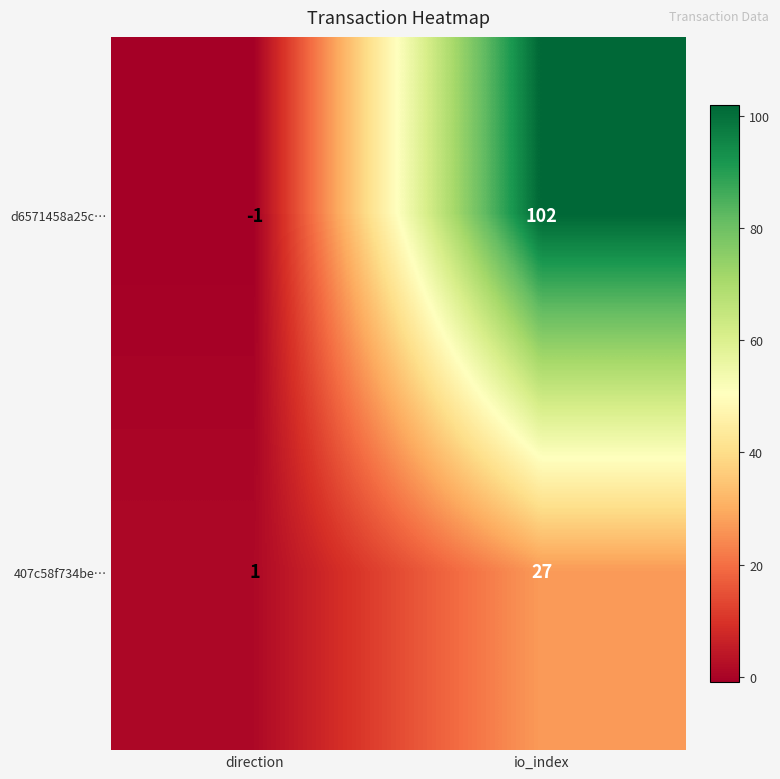

Reading left to right, list all the values displayed in this chart.

d6571458a25c…: direction=-1	io_index=102
407c58f734be…: direction=1	io_index=27